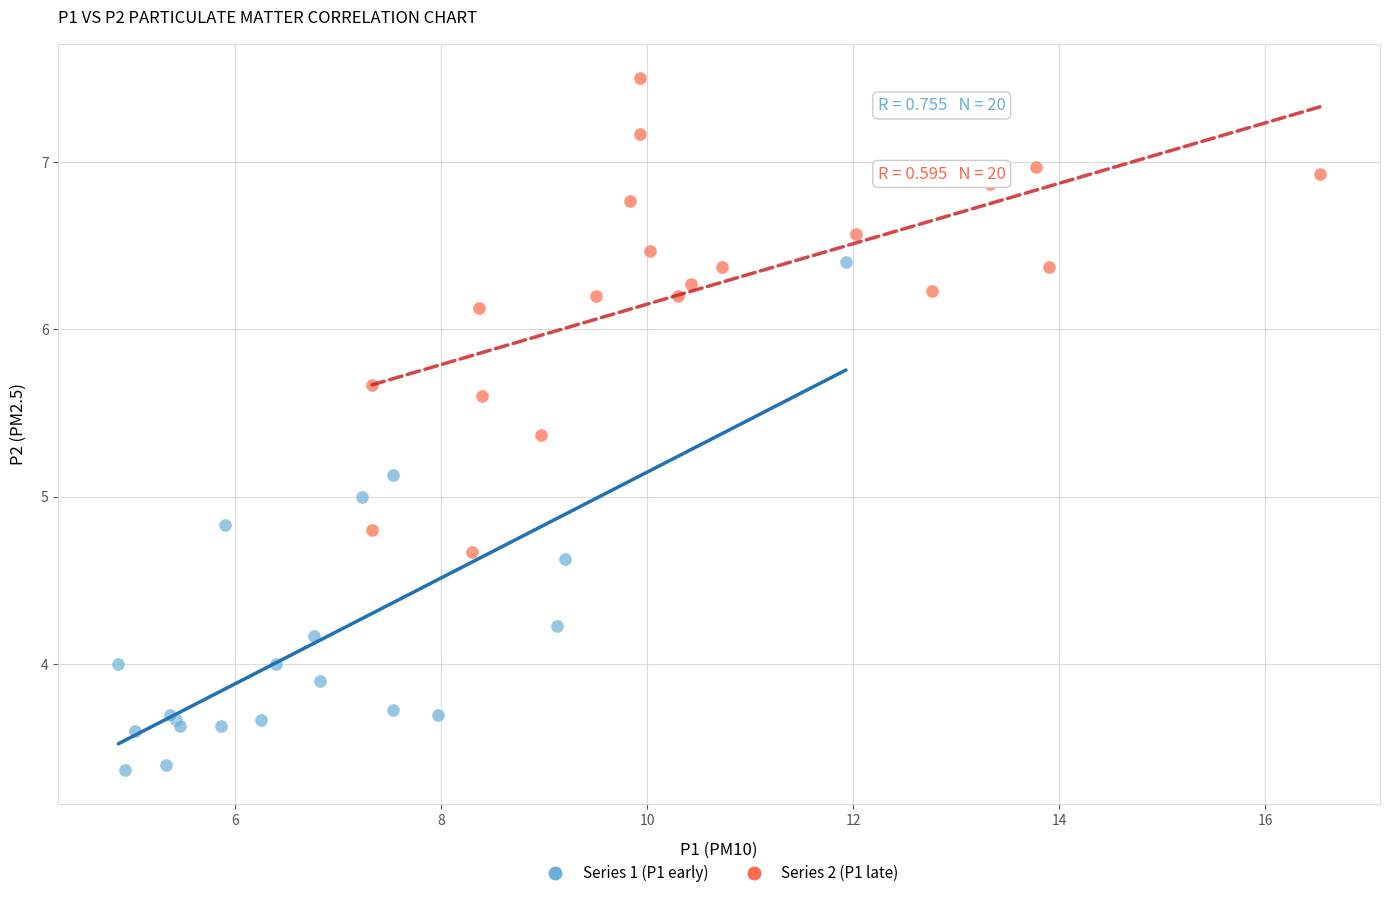

What are all the series names shown in the legend?

Series 1 (P1 early), Series 2 (P1 late)